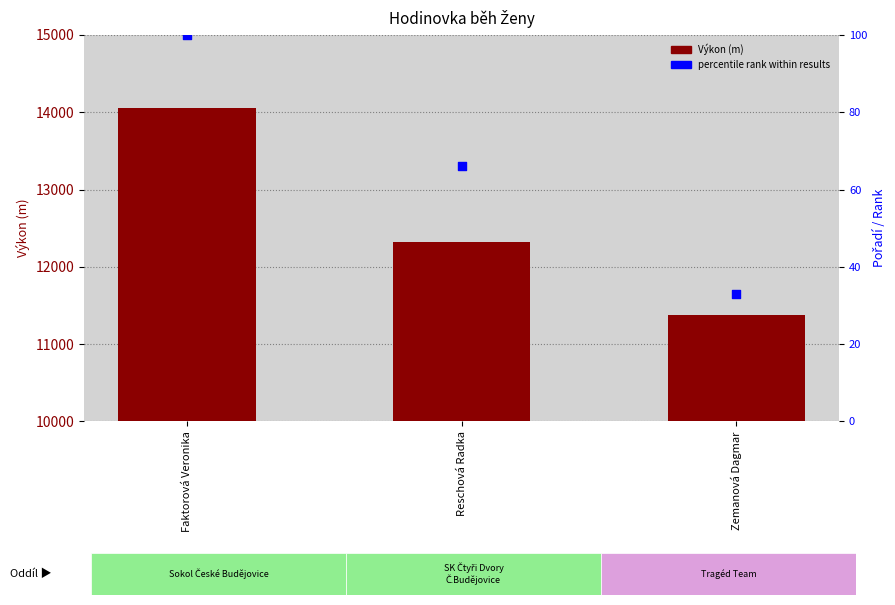

Which series contains the lowest Y value?

percentile rank within results